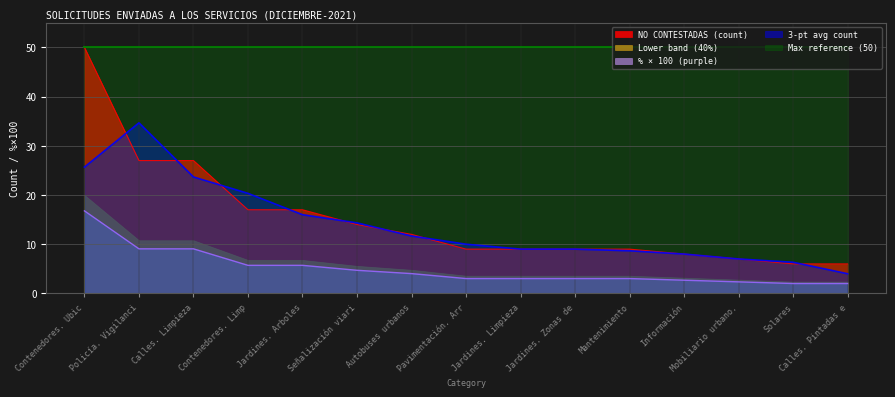

True or false: the data has more than 0 interior local peaks.

False